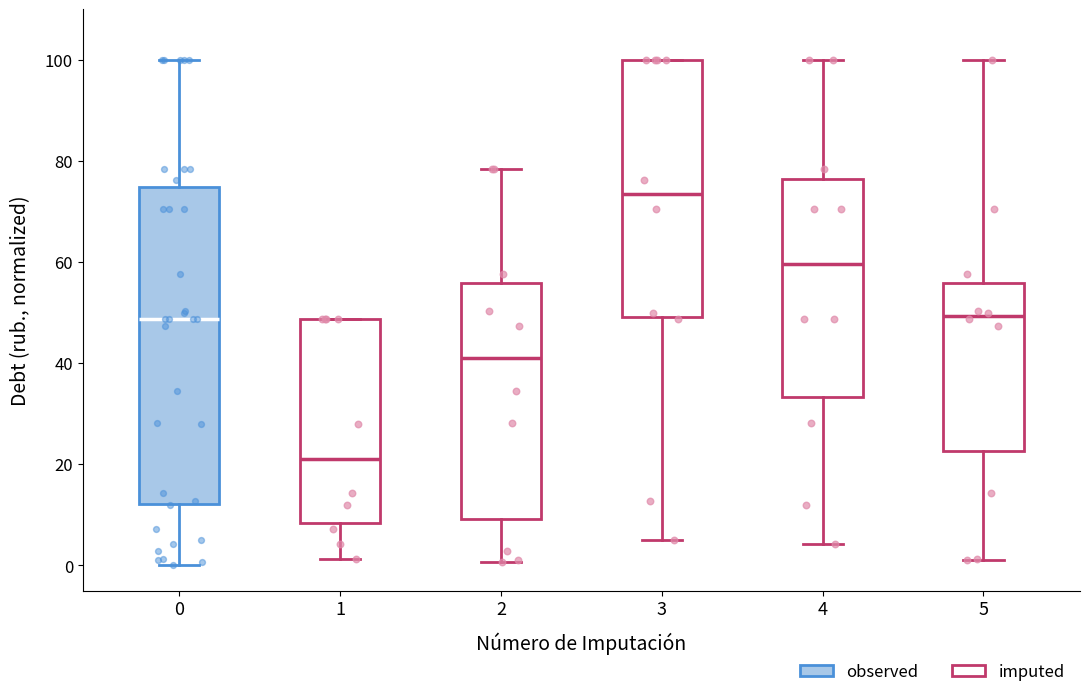

Which box is the tallest, from its lower edge to its upper edge?

0